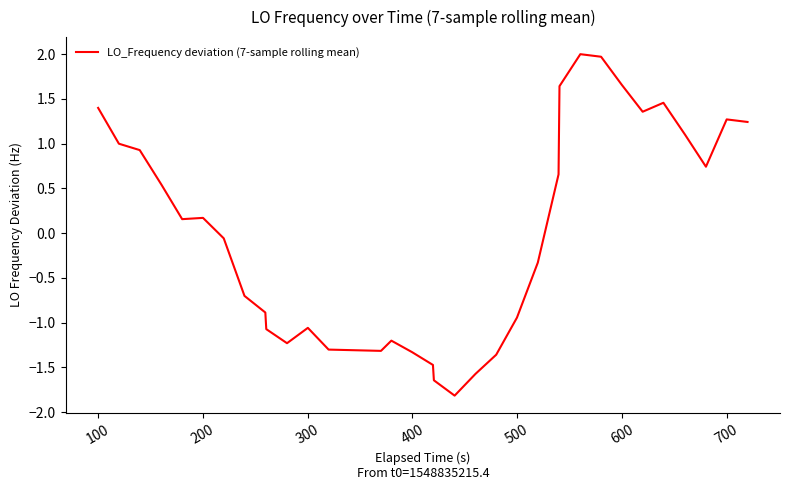

What is the difference between the maximum and minimum values?

3.8